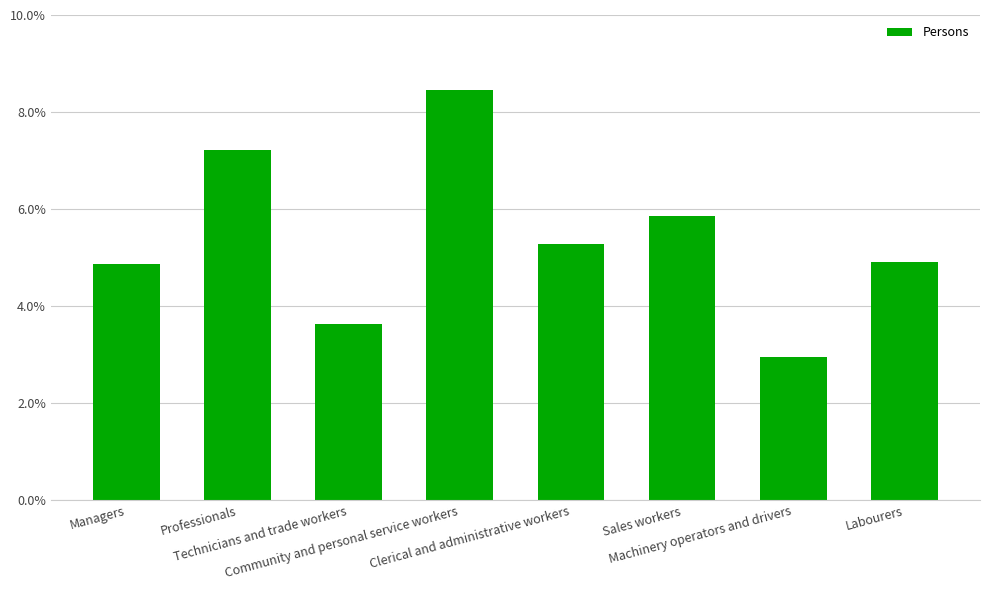

What is the difference between the maximum and minimum values?

5.5